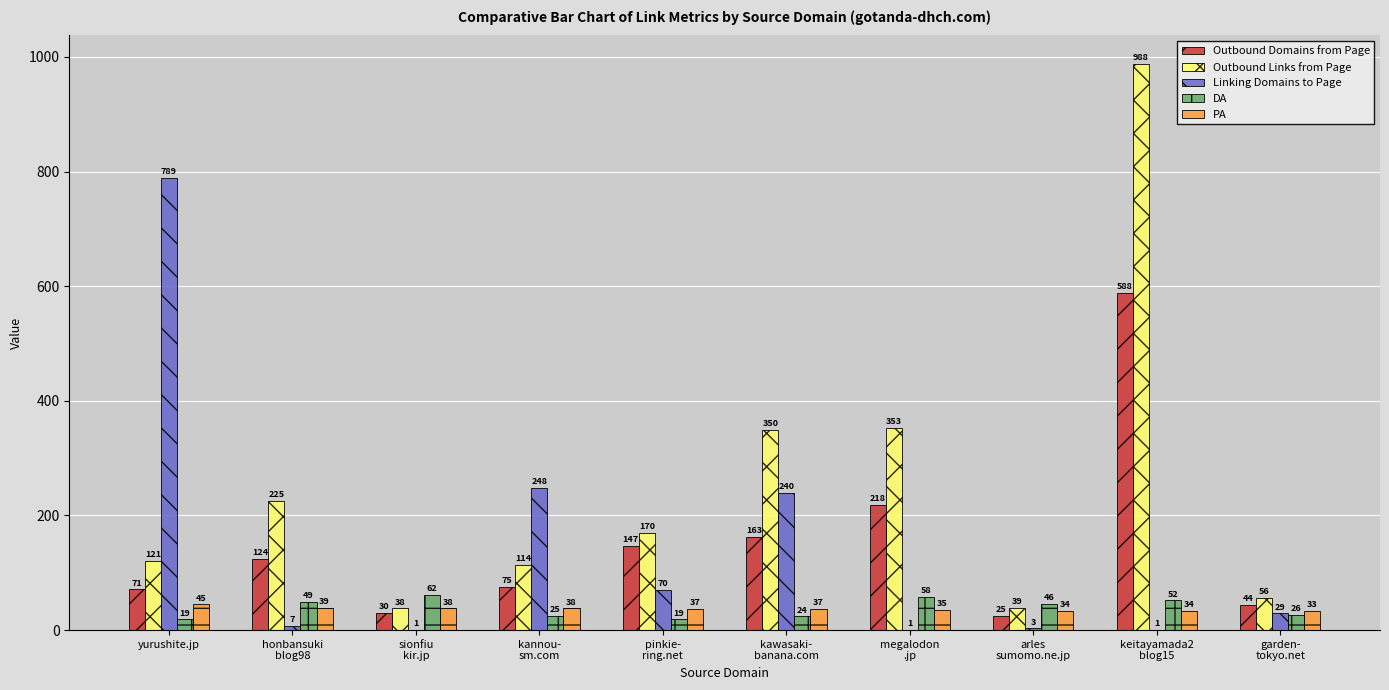

At which label does PA first exceed 37?

yurushite.jp